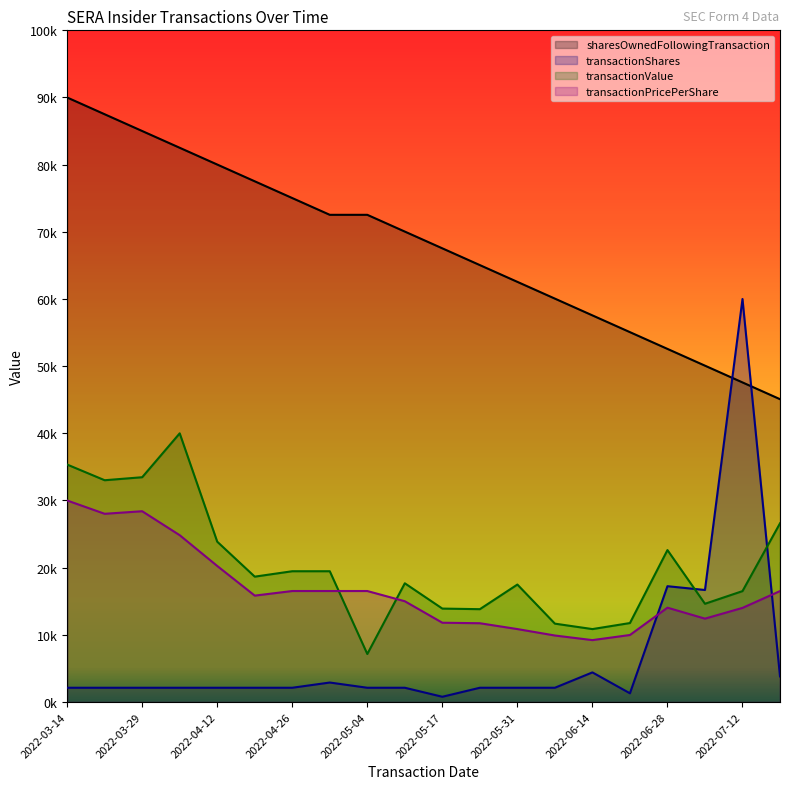

The sharesOwnedFollowingTransaction series shows 75028.2 at 2022-04-26. True or false?

True